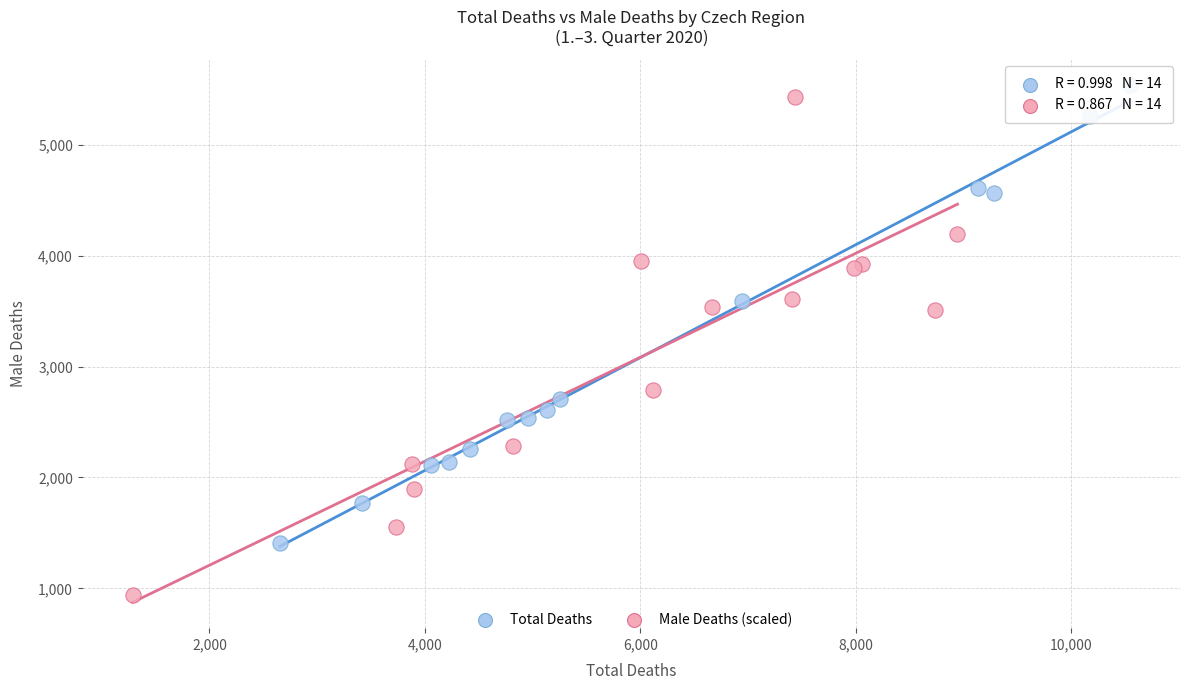

Which series has the widest spread of Y values?

Male Deaths (scaled)